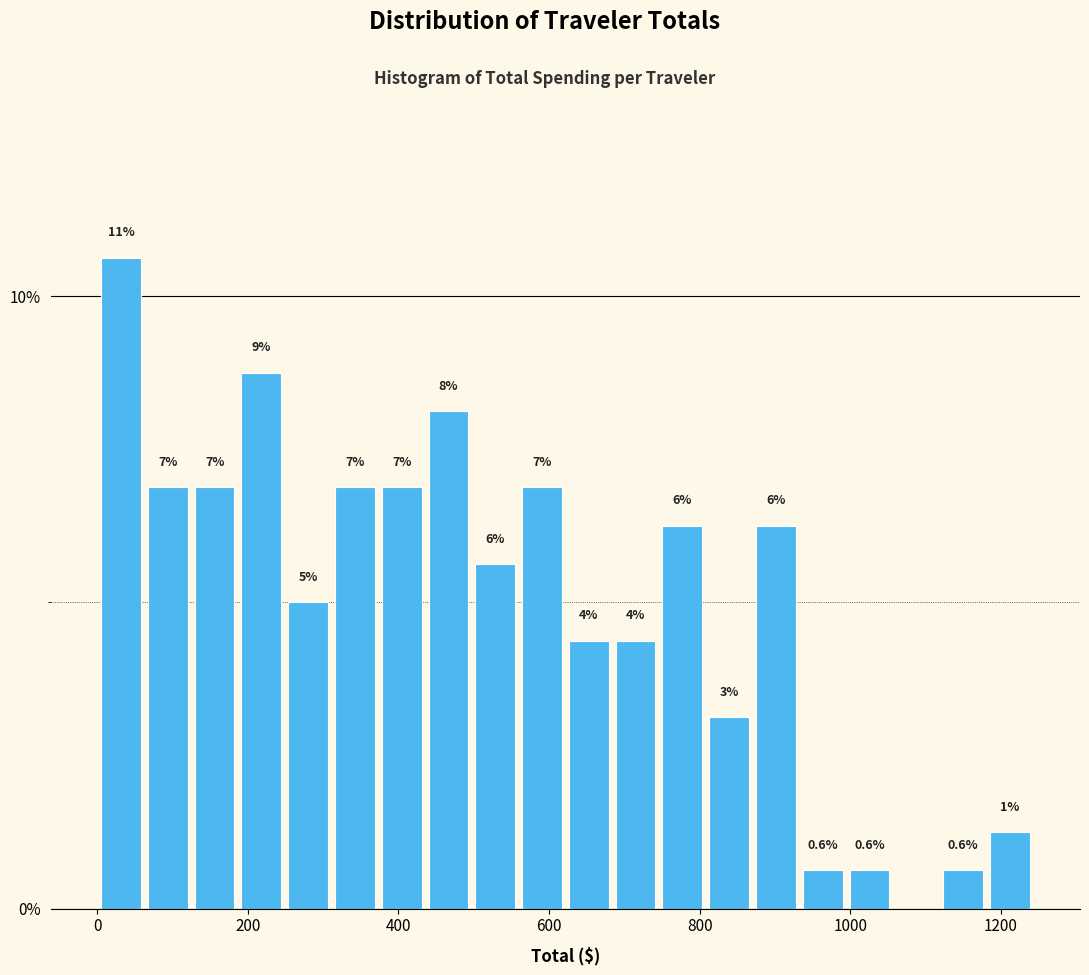

Read against the x-axis, roughly where is the centre of the tallest bar?

40